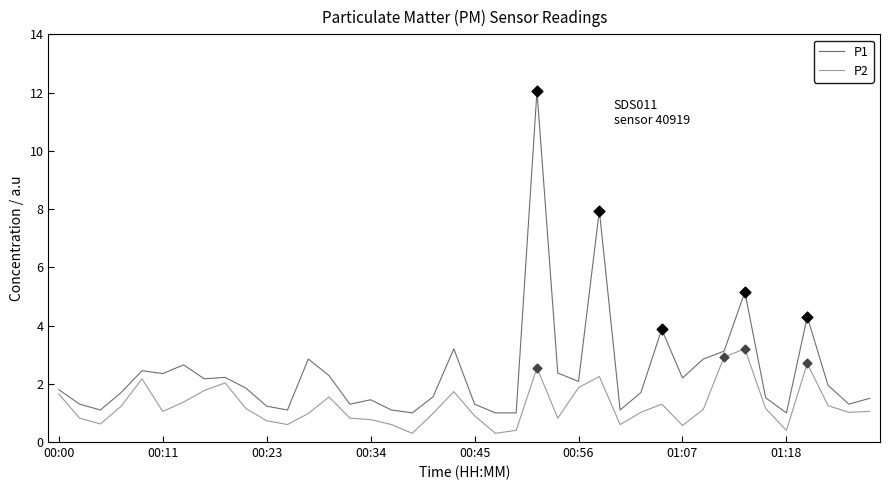

Which series has the largest total across all categories?

P1